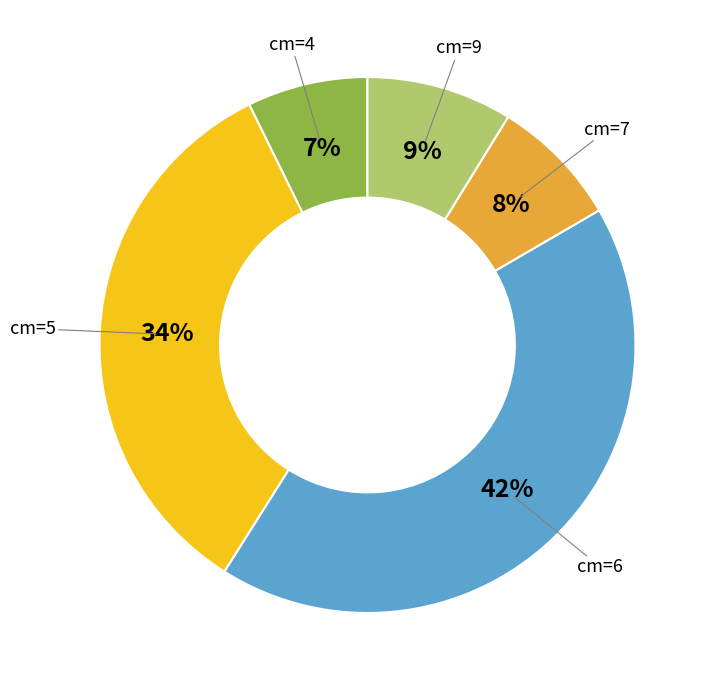

To the nearest percent, what is the difference between the largest and smallest slice percentages?

35%